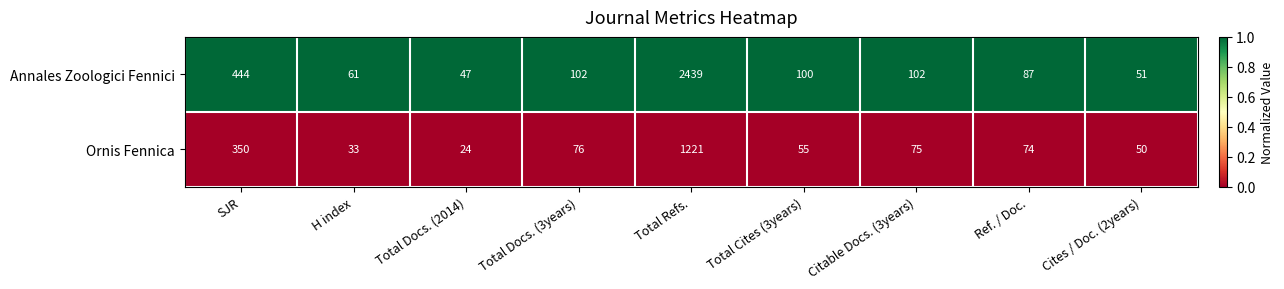

The value of Annales Zoologici Fennici at Total Docs. (2014) is 47. True or false?

True